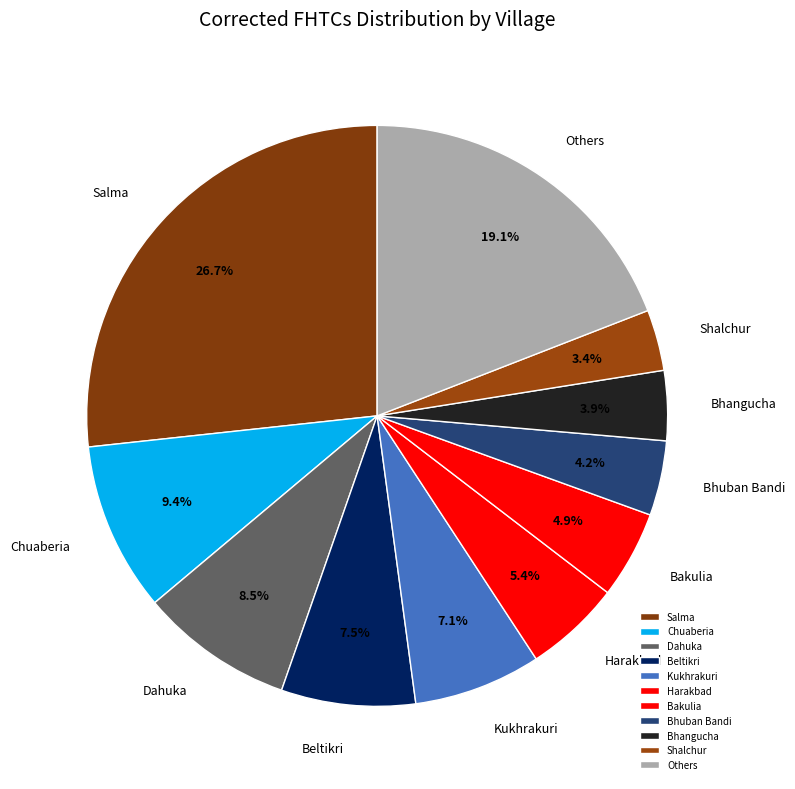

Is the sum of Harakbad and Beltikri greater than half?

No